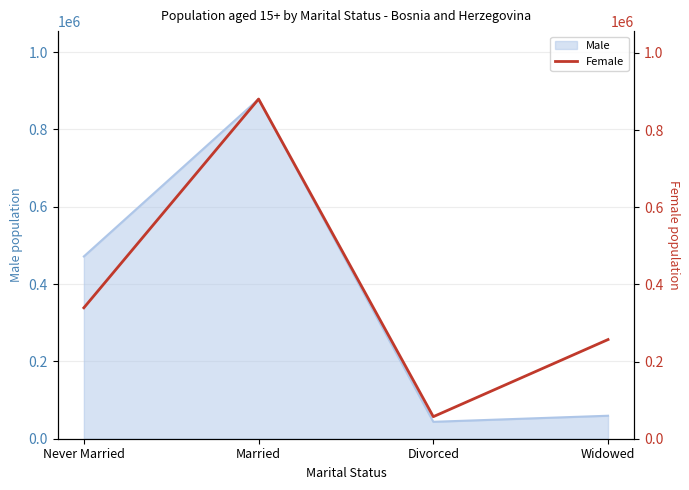

At which category does Male reach its first local peak?

Married